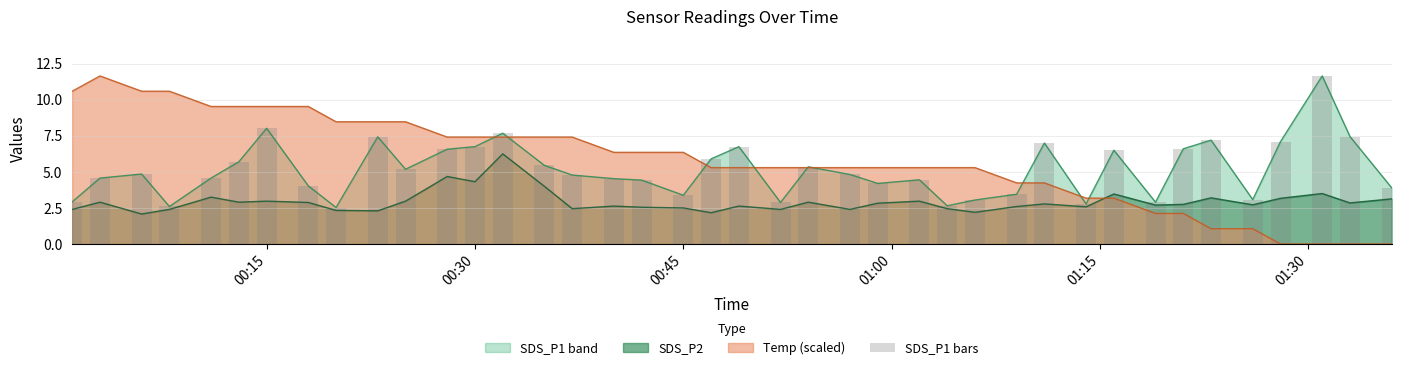

What is the difference between the maximum and second lowest values?

9.1